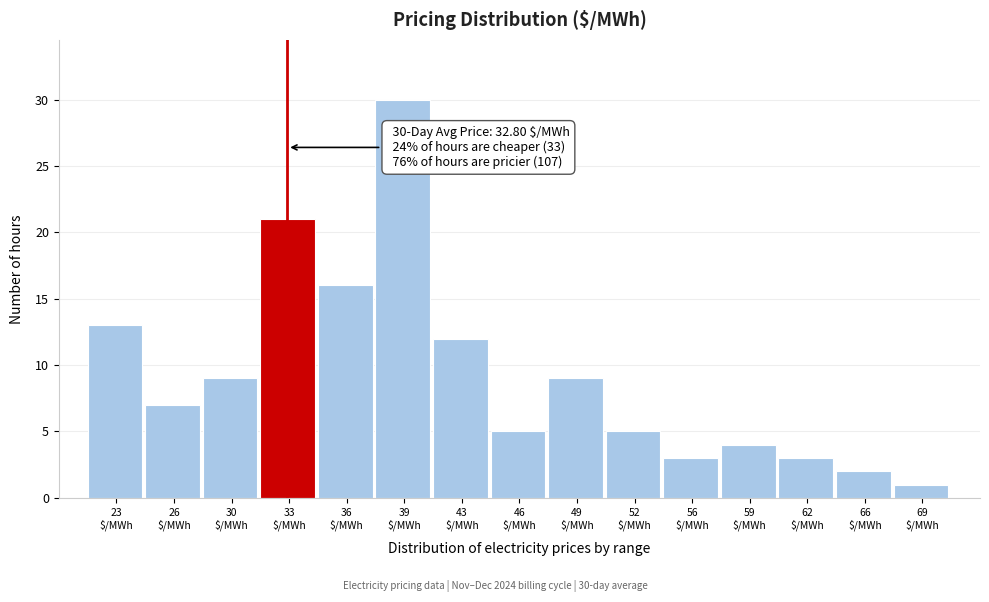

Which range on the x-axis has the tallest bar?

38.0 to 41.0